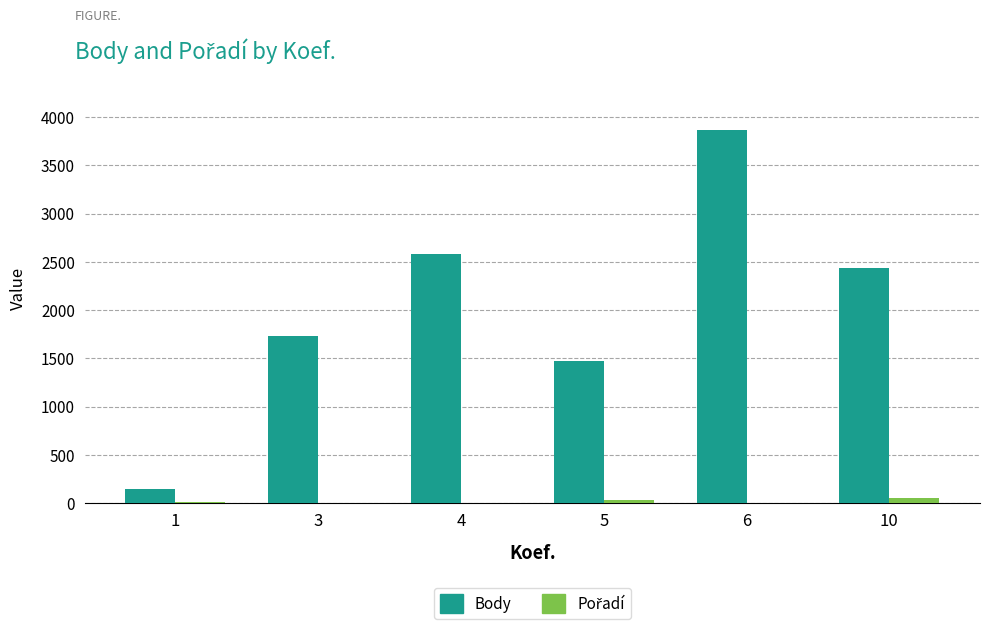

Are the bars horizontal?

No